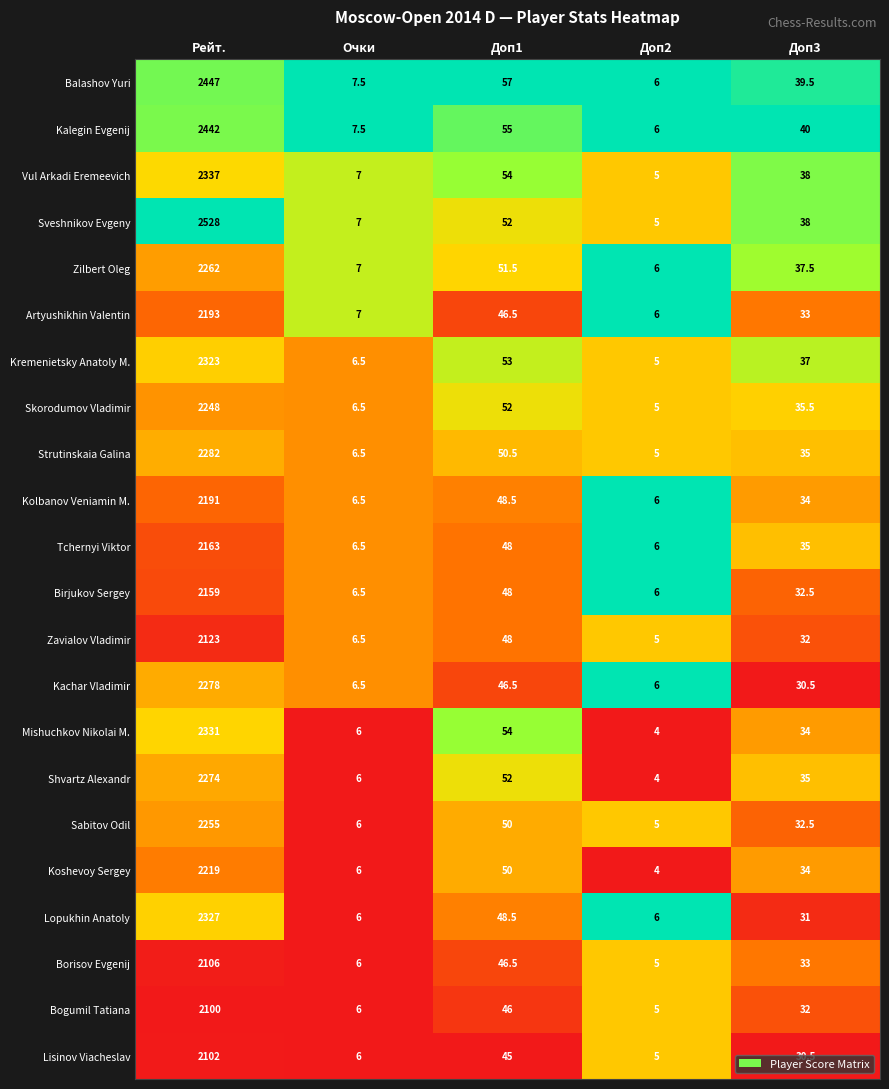

What is the difference between the highest and lowest values at Доп1?

12.0